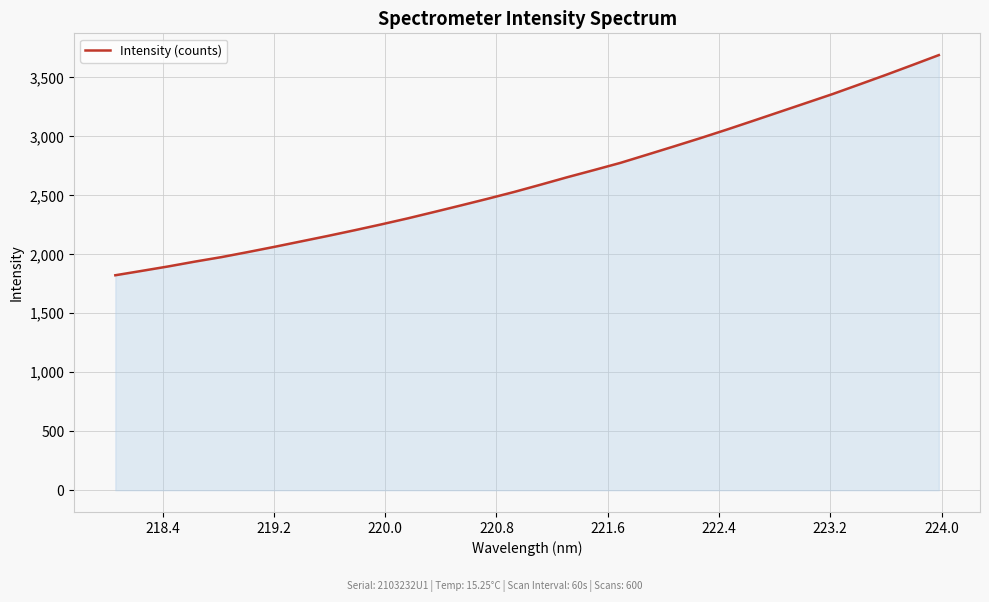

What is the difference between the maximum and minimum values?

1866.6